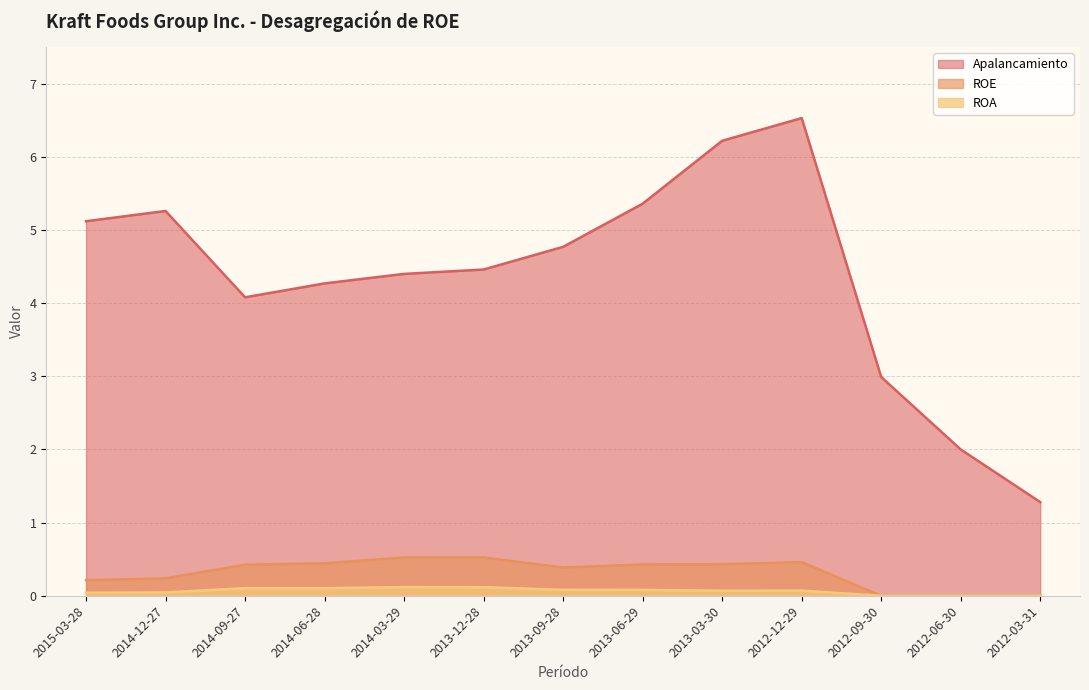

True or false: ROE and Apalancamiento intersect in this chart.

False